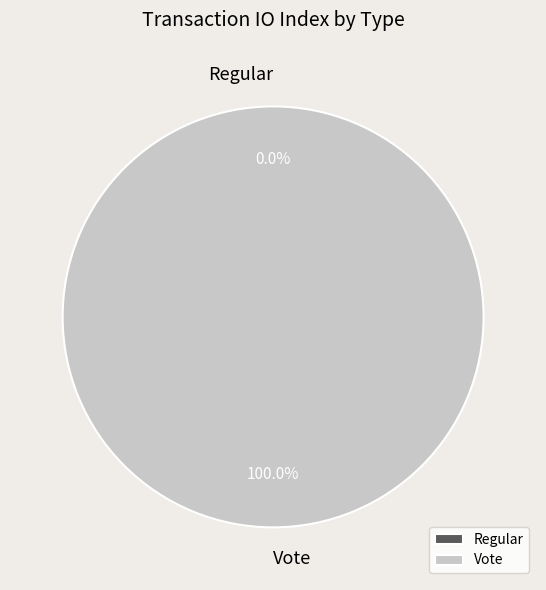

Rank the categories by value from highest to lowest.

Vote, Regular